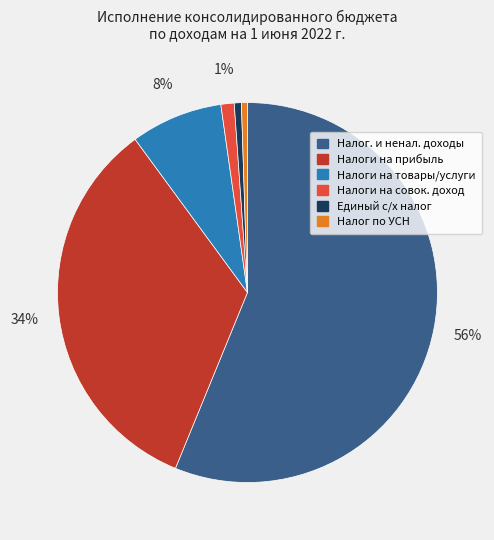

Is there a majority slice in this chart?

Yes